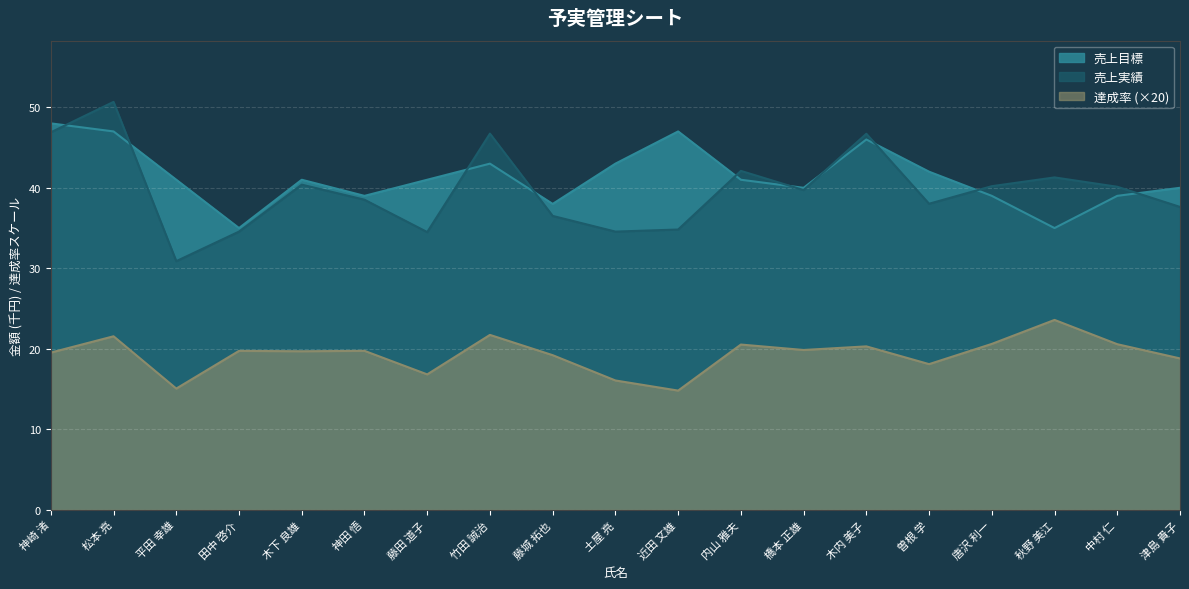

What is the difference between the second highest and second lowest values in the 達成率 series?

6.7